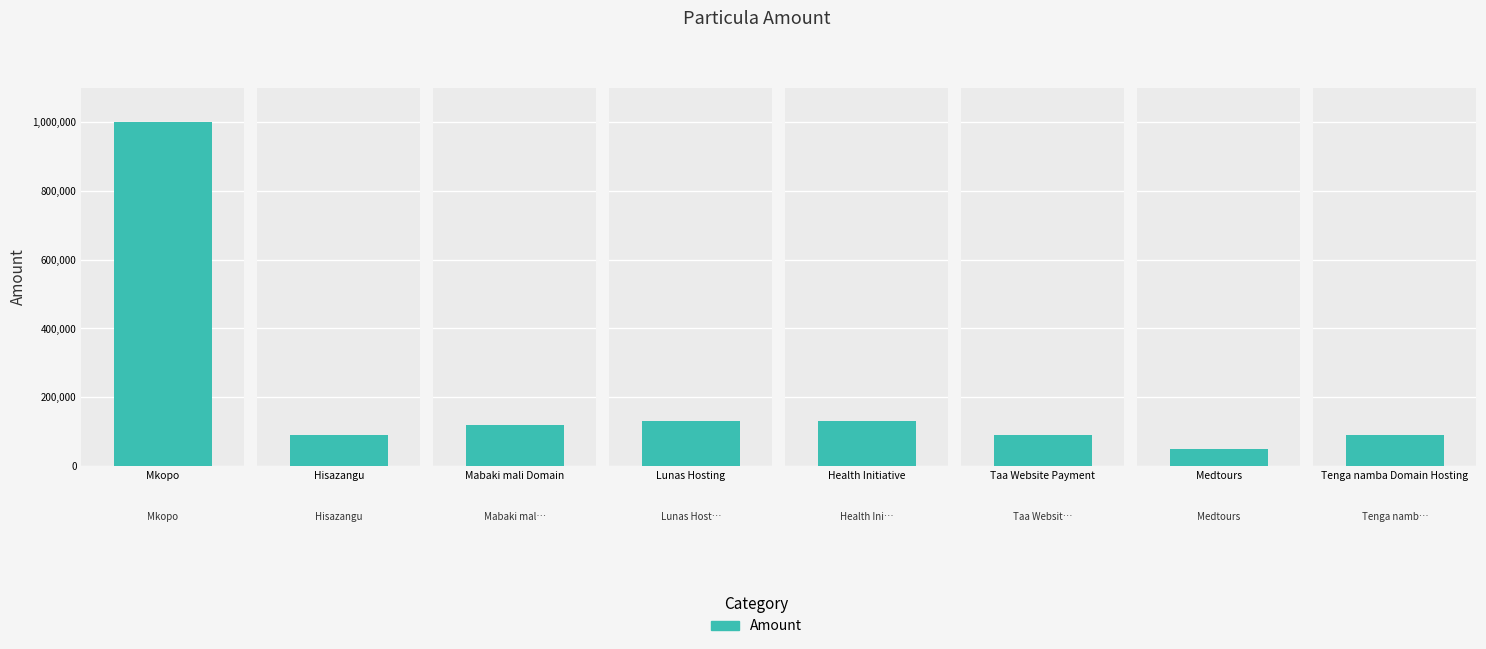

Does the chart contain stacked bars?

No